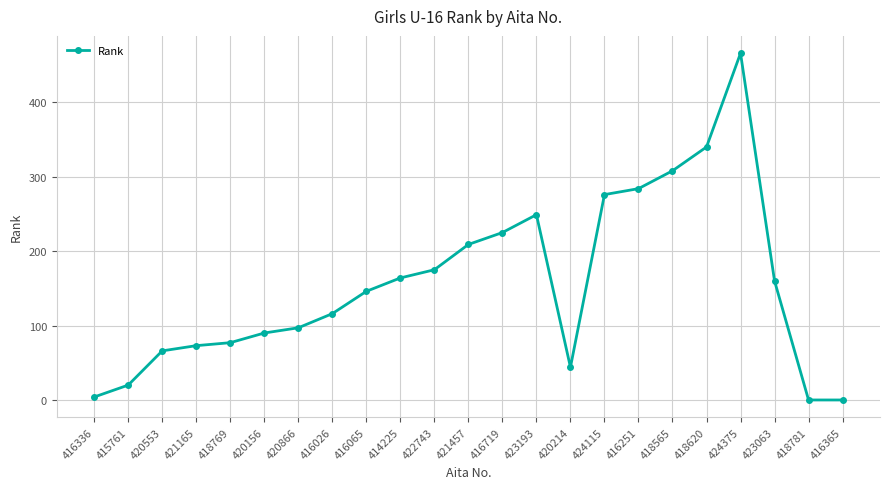

Reading left to right, transcribe all the data shown in this chart.

4	20	66	73	77	90	97	116	146	164	175	209	225	249	44	276	284	308	340	466	160	0	0